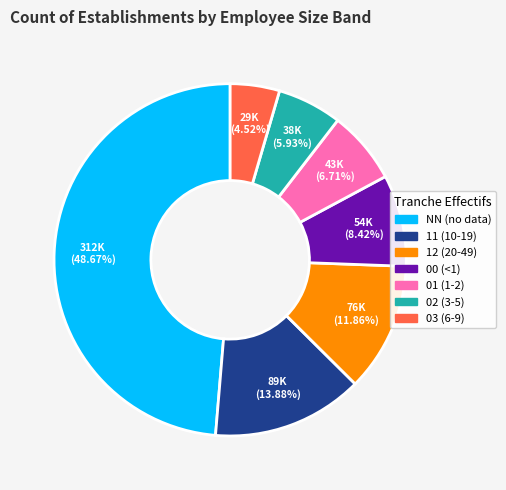

Which slice is the smallest?

03